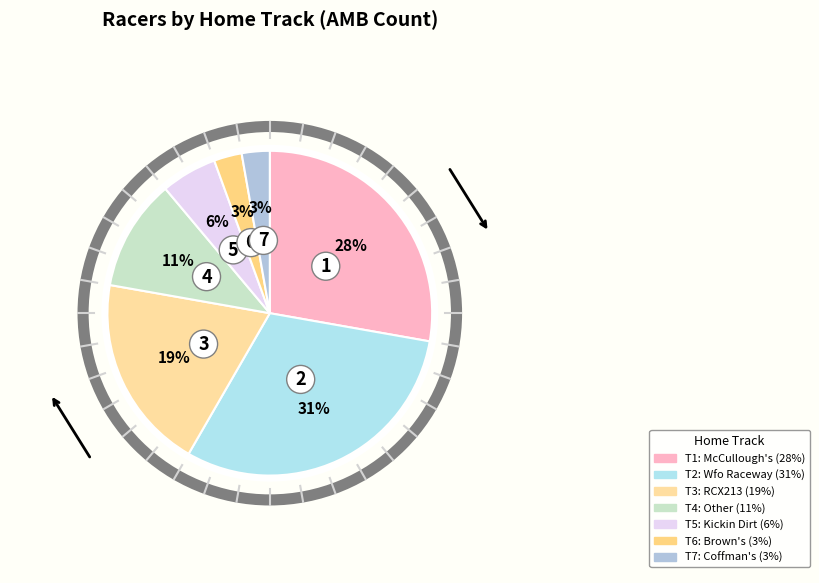

Is there a majority slice in this chart?

No